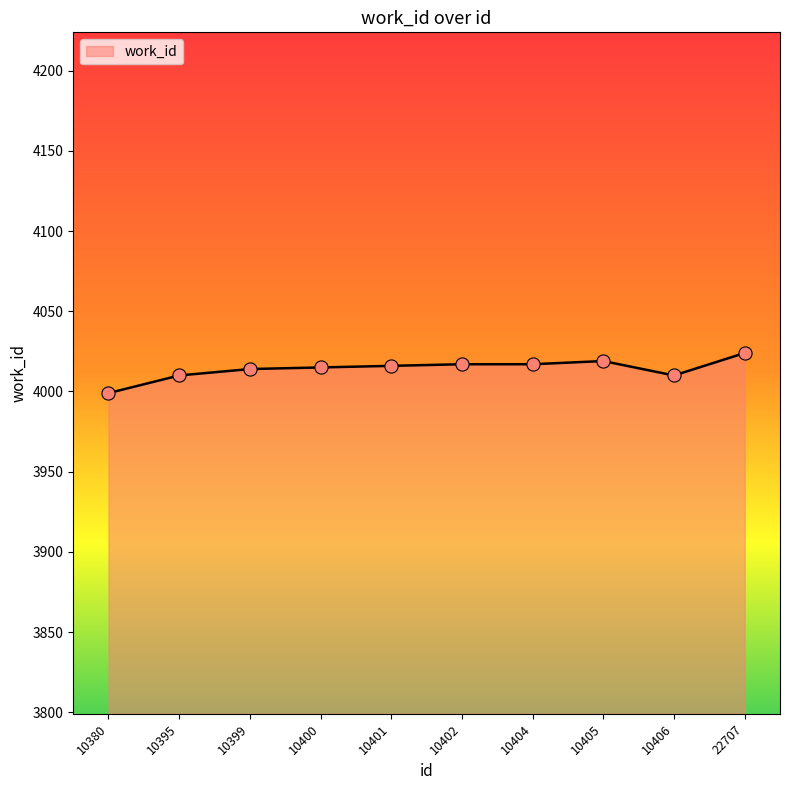

What is the ratio of the value at 10400 to the value at 10401?

1.0